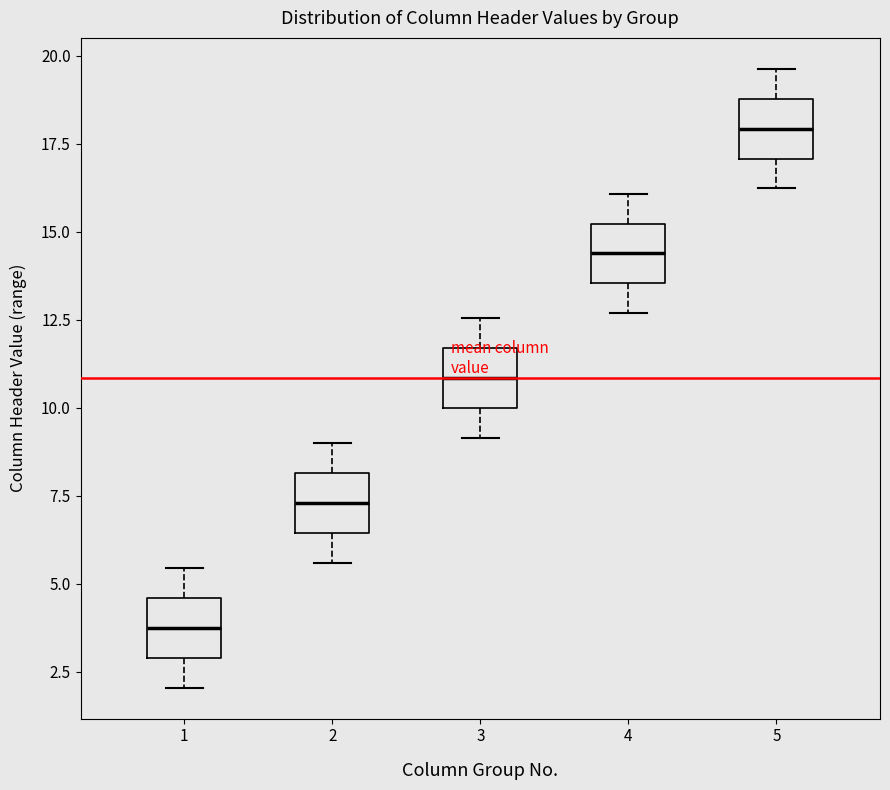

Which box has the lowest median line?

1